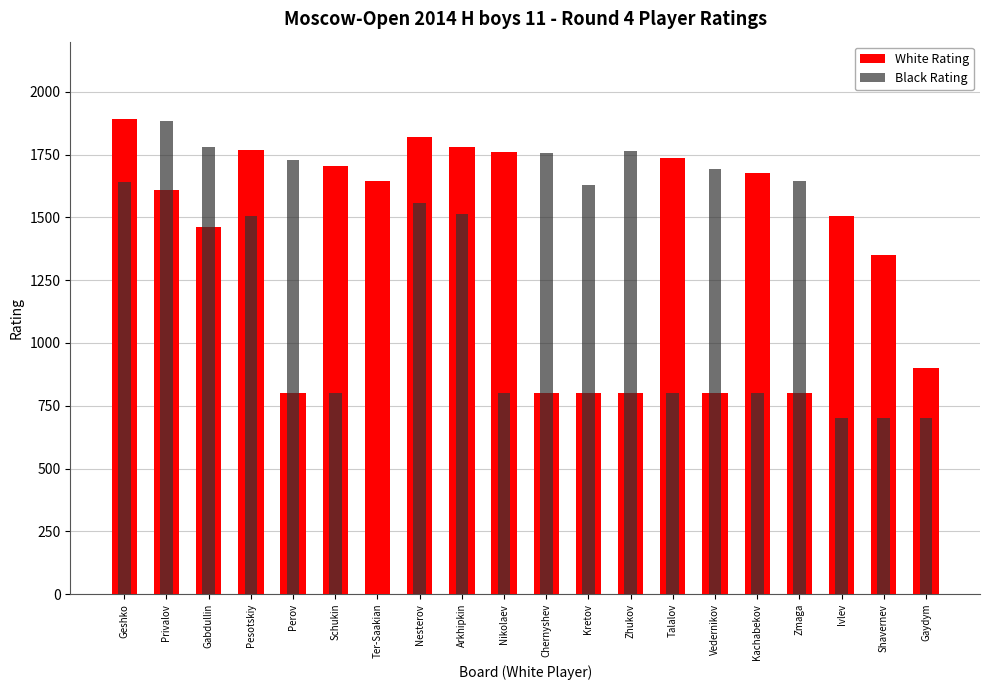

Reading right to left, list all the values displayed in this chart.

White Rating: 900	1350	1507	800	1677	800	1737	800	800	800	1762	1782	1822	1647	1703	800	1770	1460	1611	1894
Black Rating: 700	700	700	1645	800	1691	800	1766	1629	1758	800	1515	1556	0	800	1729	1507	1780	1883	1641